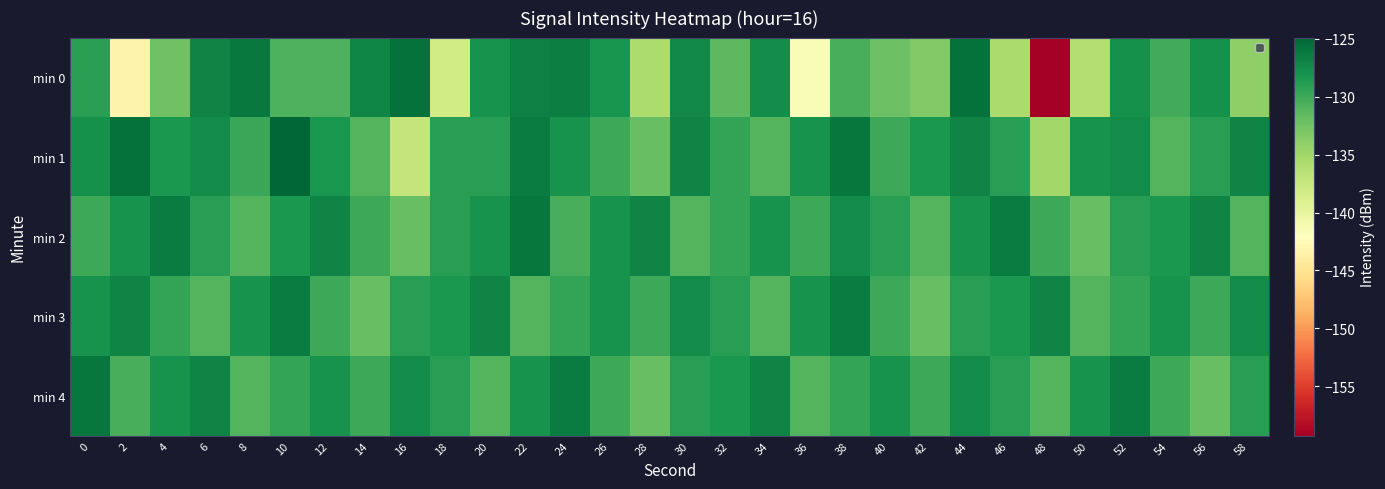

What is the spread (max minus min) of values at 16?

11.5